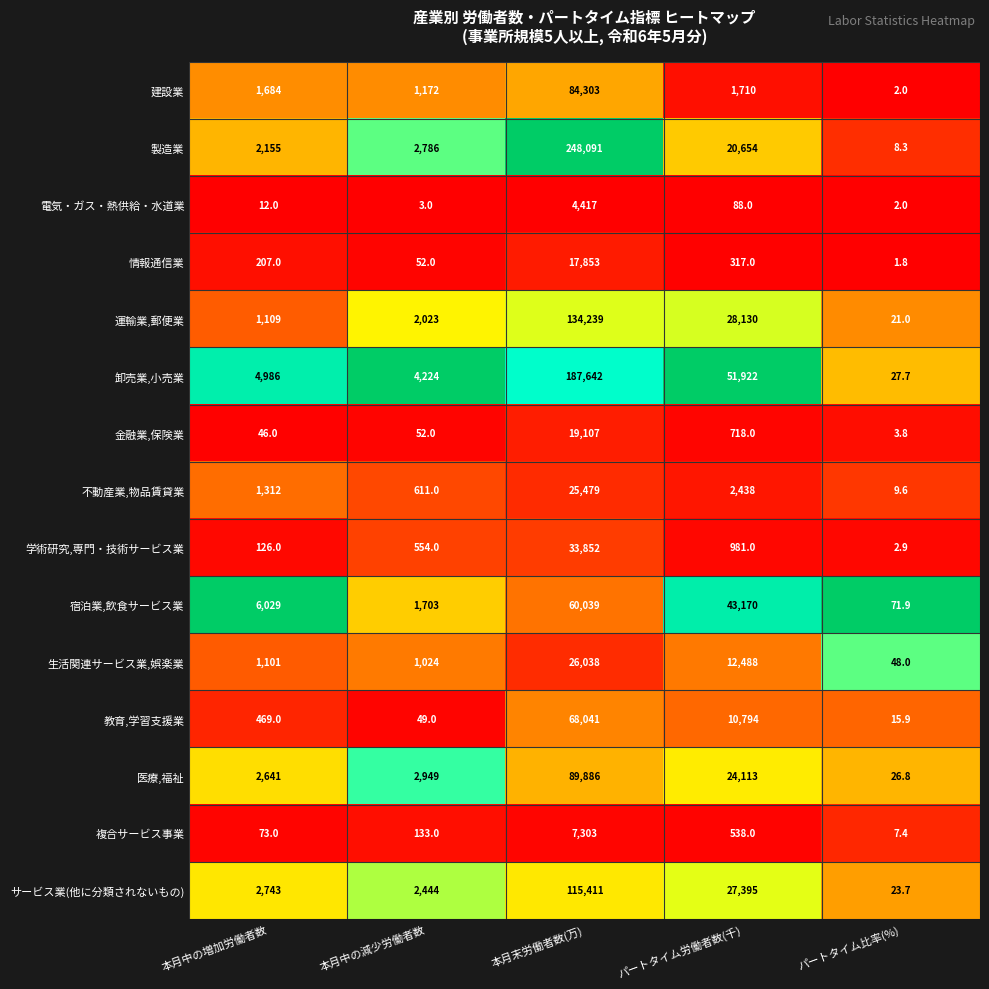

At which category is the sum across all series the highest?

本月末労働者数(万)